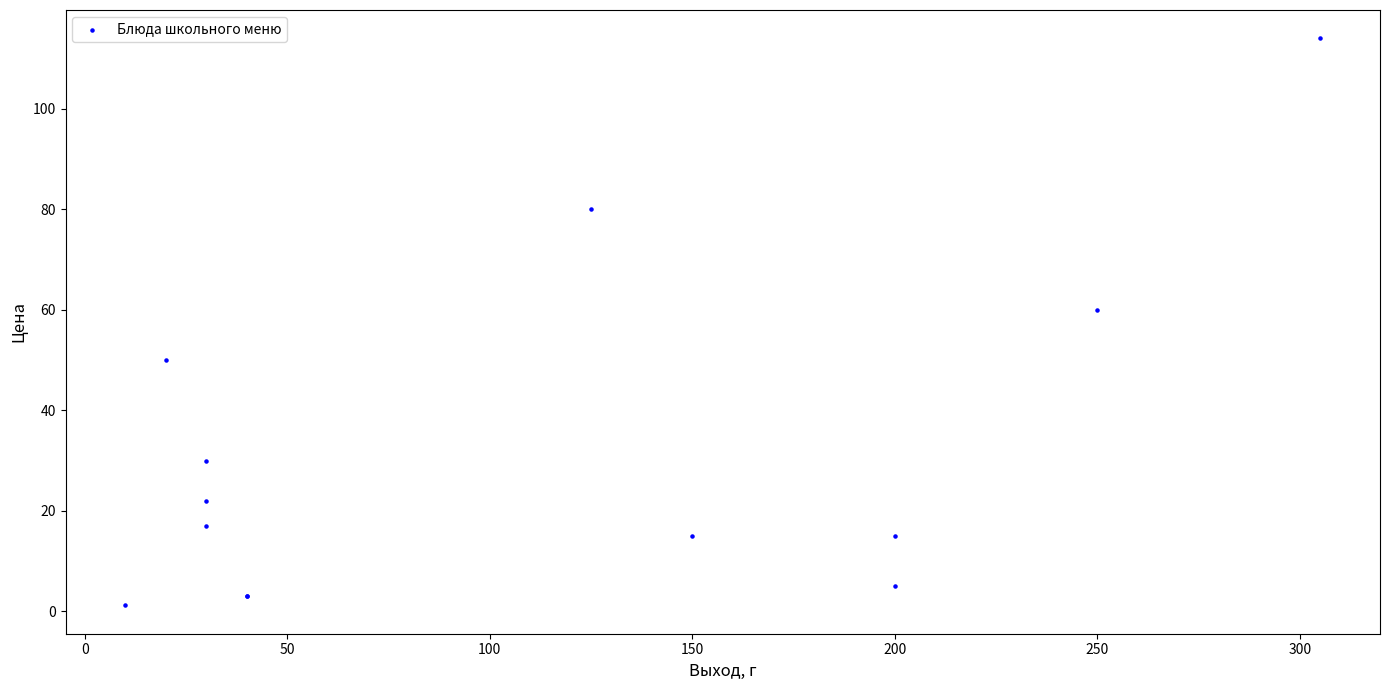

What Y value in the scatter plot is closest to 57?

60.0